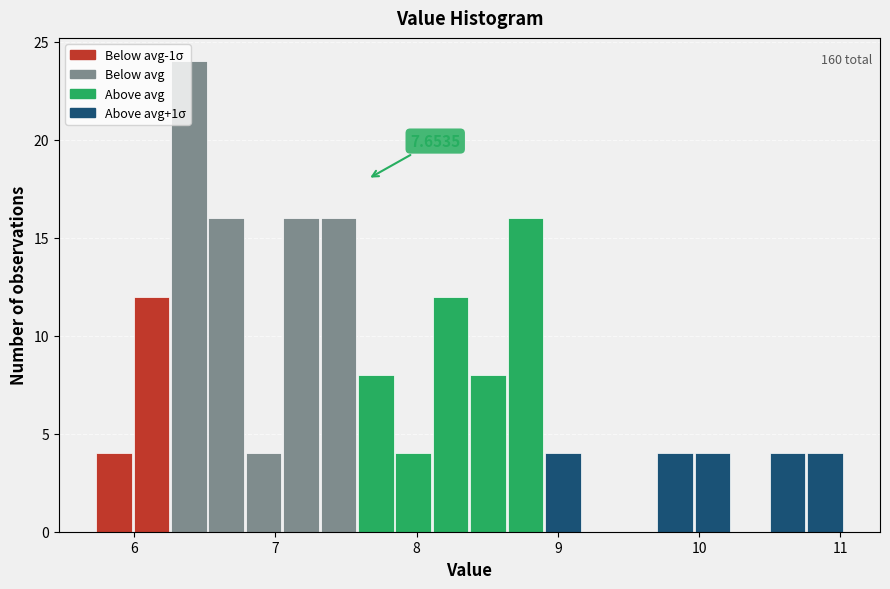

Read against the x-axis, roughly where is the centre of the tallest bar?

6.4